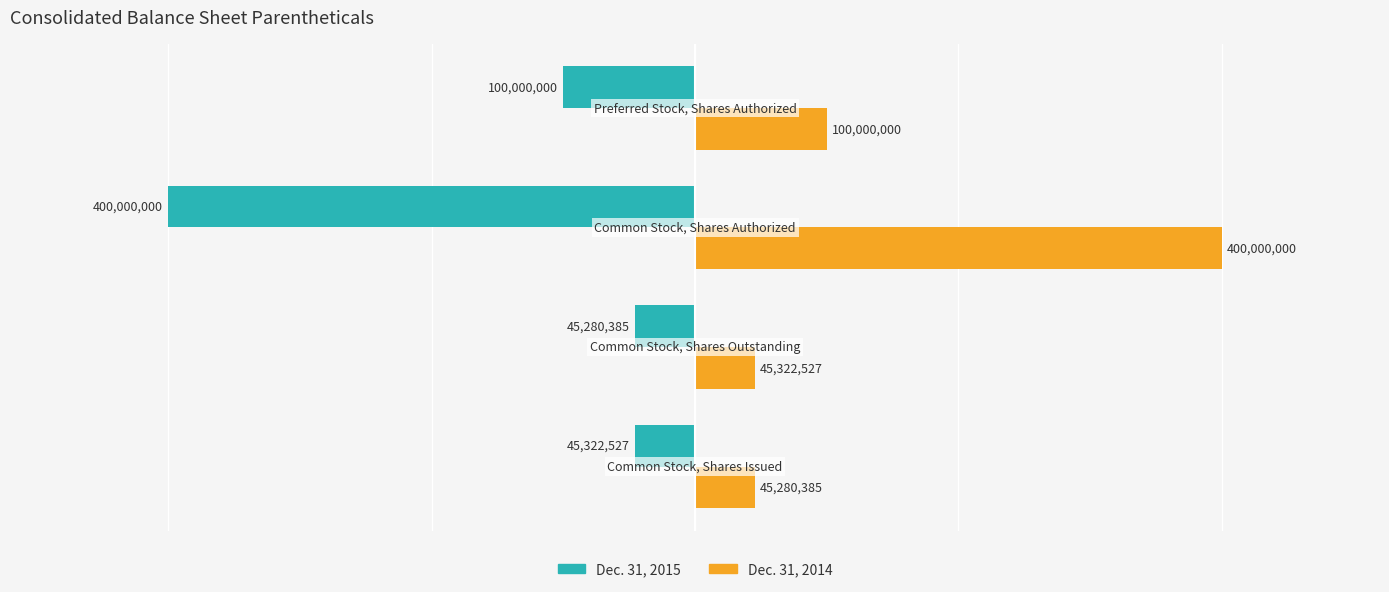

How many distinct data groups are displayed?

2